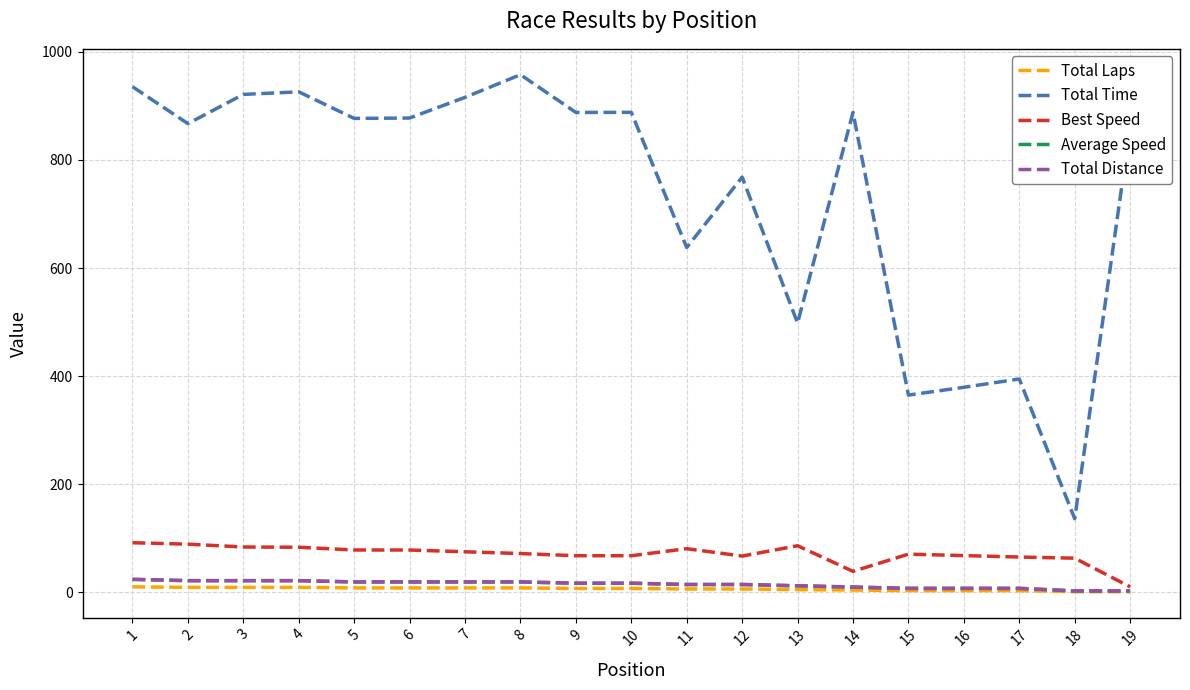

At which label does Total Laps first exceed 7?

1